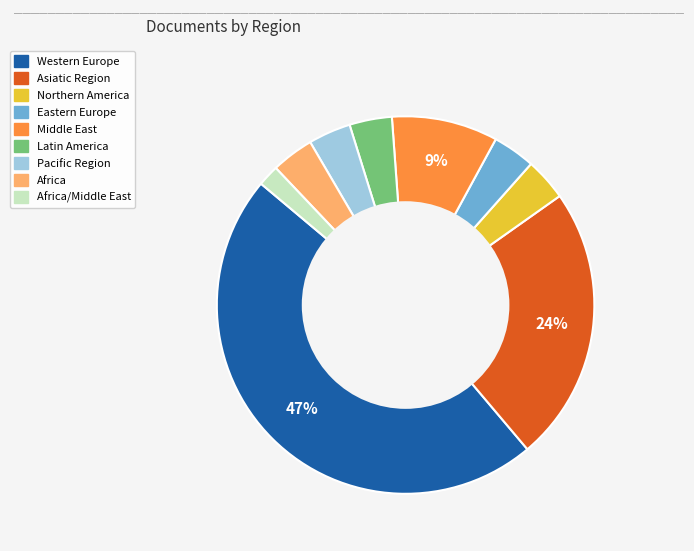

To the nearest percent, what is the average slice percentage?

11%